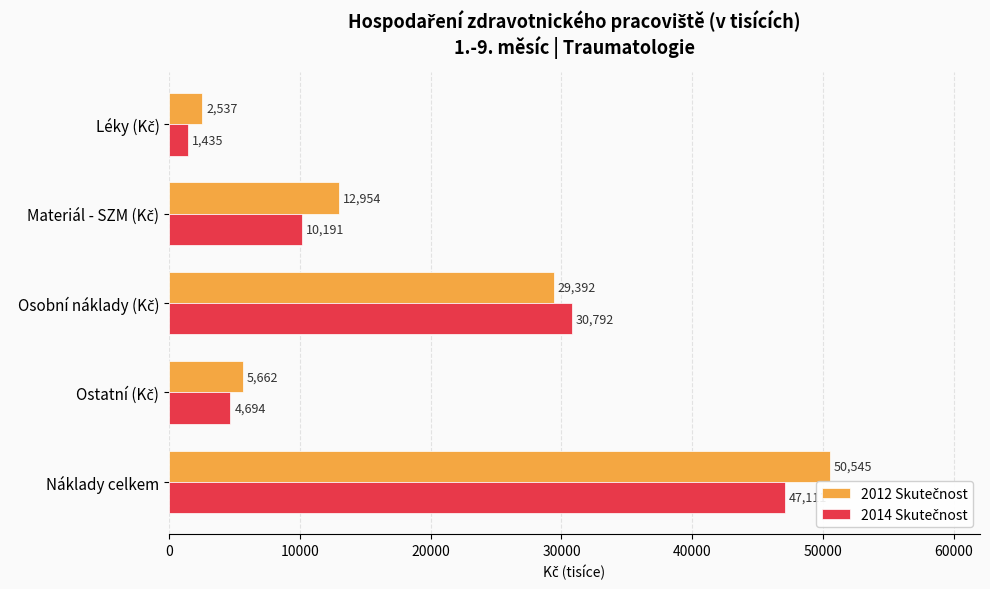

What is the smallest value displayed?

1435.0